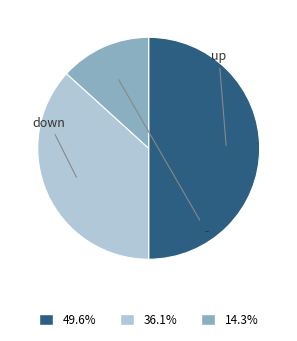

To the nearest percent, what is the average slice percentage?

33%